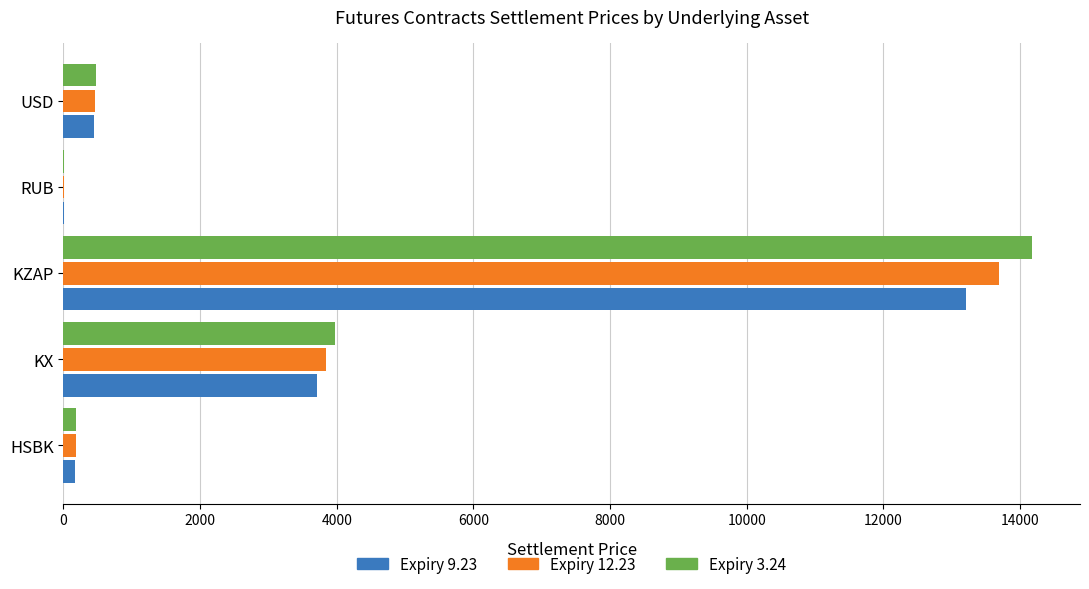

What is the sum of all Expiry 3.24 values?

18814.3